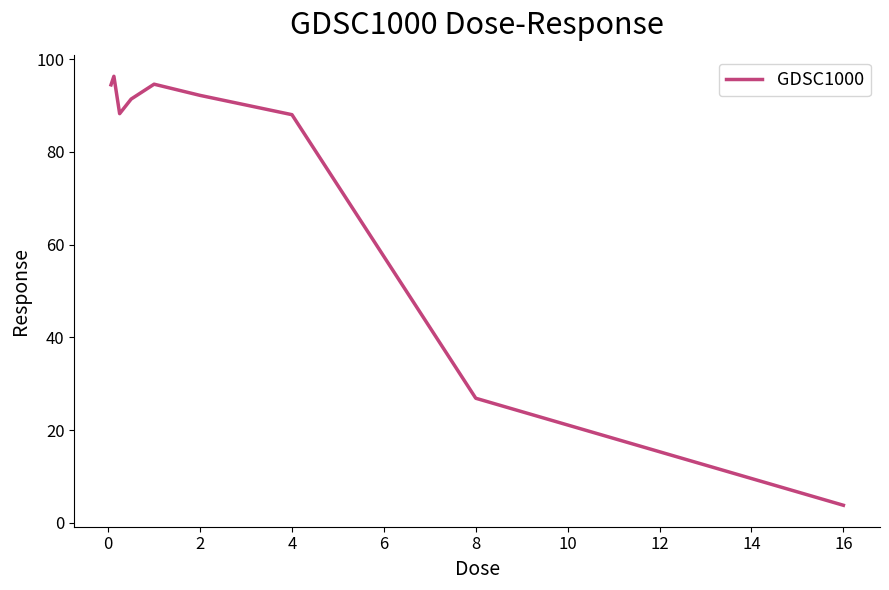

What is the minimum value shown in the chart?

3.8